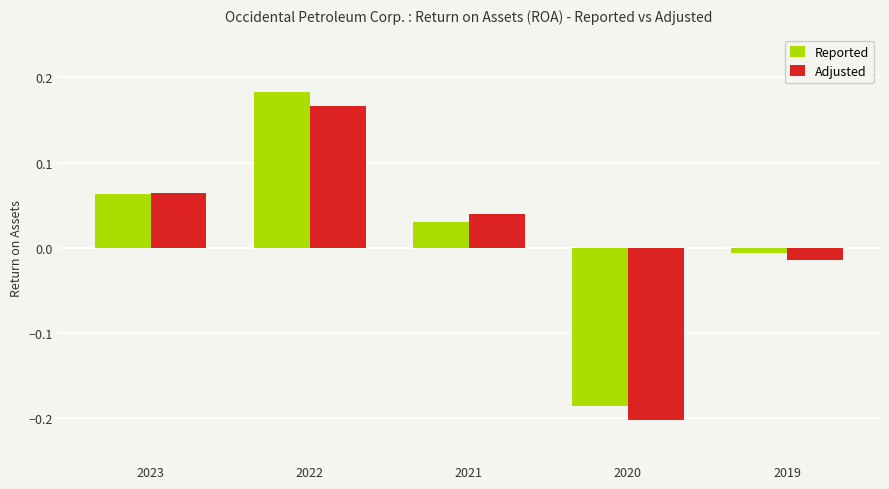

At which category does the chart reach its peak across all series?

2022